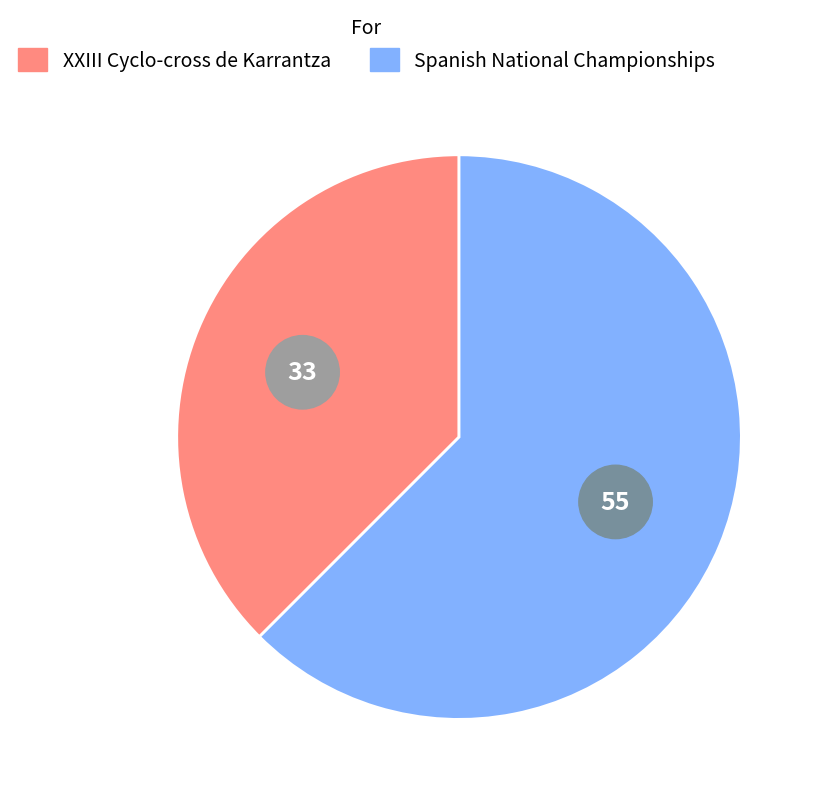

The XXIII Cyclo-cross de Karrantza slice represents 38% of the pie. True or false?

True